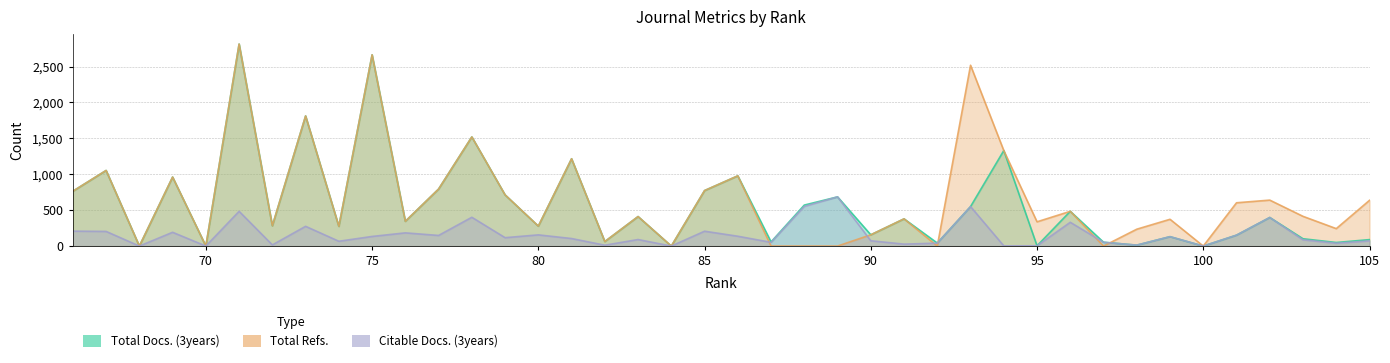

Is it true that Citable Docs. (3years) equals 943 at 88?

False